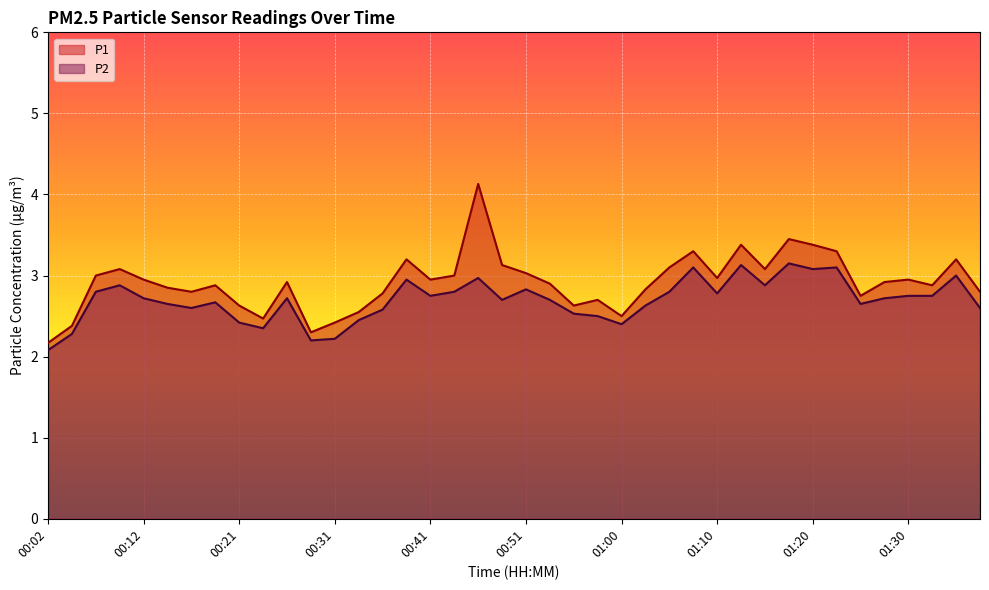

True or false: P2 and P1 cross at least once.

False